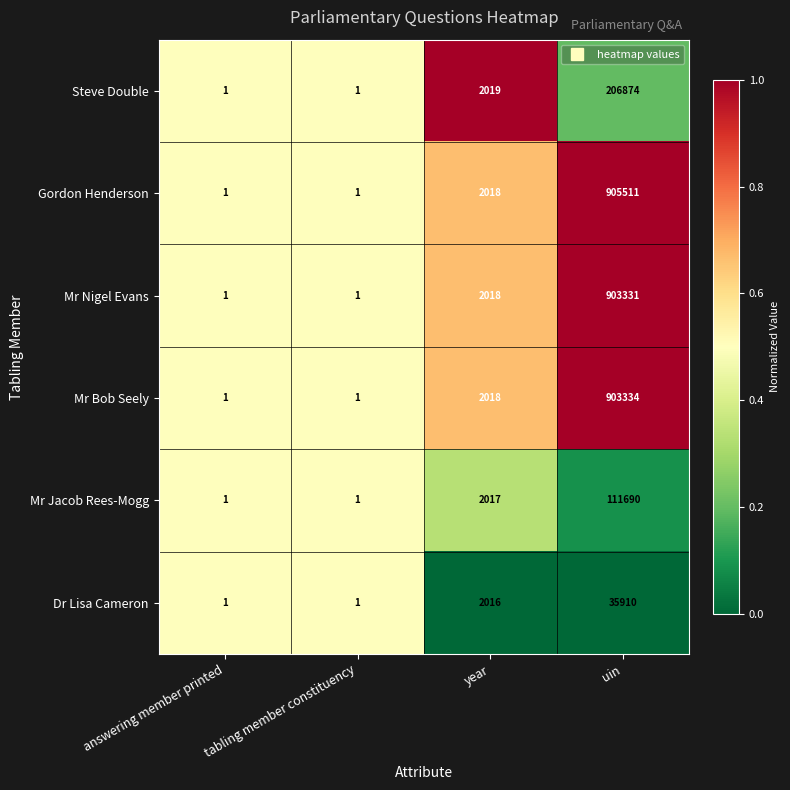

Rank the series at uin from lowest to highest value.

Dr Lisa Cameron, Mr Jacob Rees-Mogg, Steve Double, Mr Nigel Evans, Mr Bob Seely, Gordon Henderson